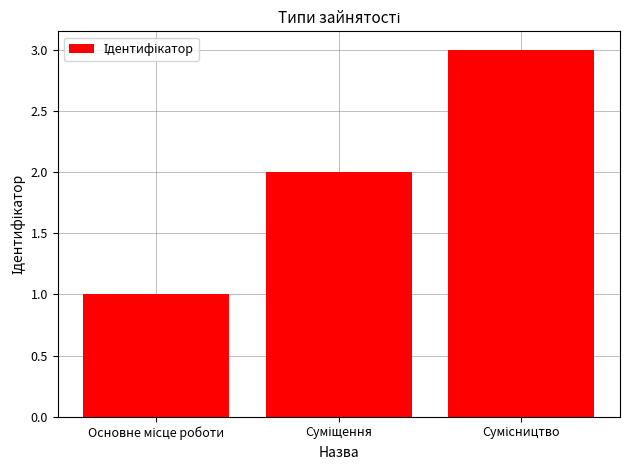

What is the sum of all values?

6